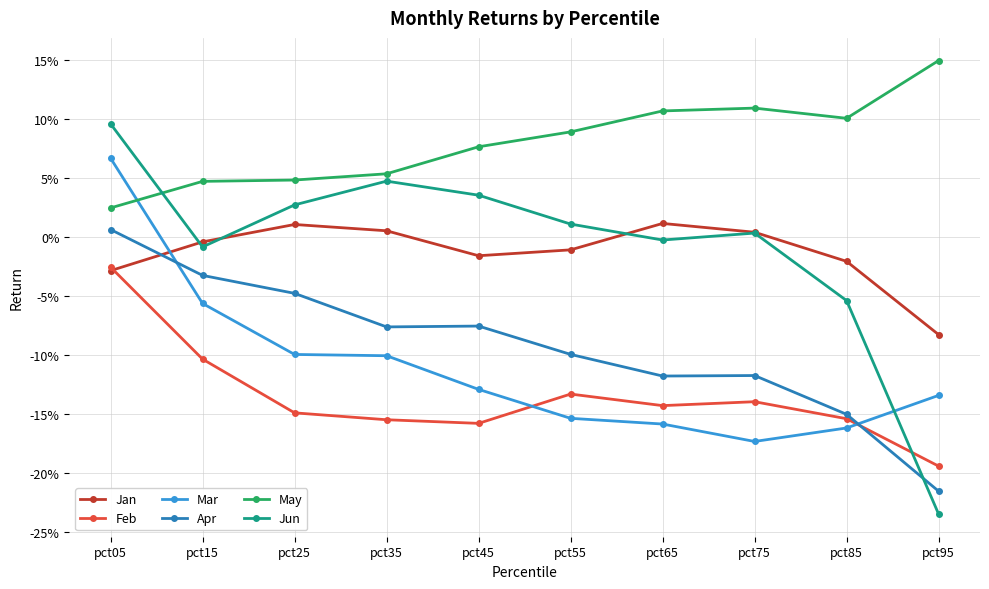

Reading left to right, what are all the values shown in this chart?

Jan: -0.0	-0.0	0.0	0.0	-0.0	-0.0	0.0	0.0	-0.0	-0.1
Feb: -0.0	-0.1	-0.1	-0.2	-0.2	-0.1	-0.1	-0.1	-0.2	-0.2
Mar: 0.1	-0.1	-0.1	-0.1	-0.1	-0.2	-0.2	-0.2	-0.2	-0.1
Apr: 0.0	-0.0	-0.0	-0.1	-0.1	-0.1	-0.1	-0.1	-0.2	-0.2
May: 0.0	0.0	0.0	0.1	0.1	0.1	0.1	0.1	0.1	0.1
Jun: 0.1	-0.0	0.0	0.0	0.0	0.0	-0.0	0.0	-0.1	-0.2